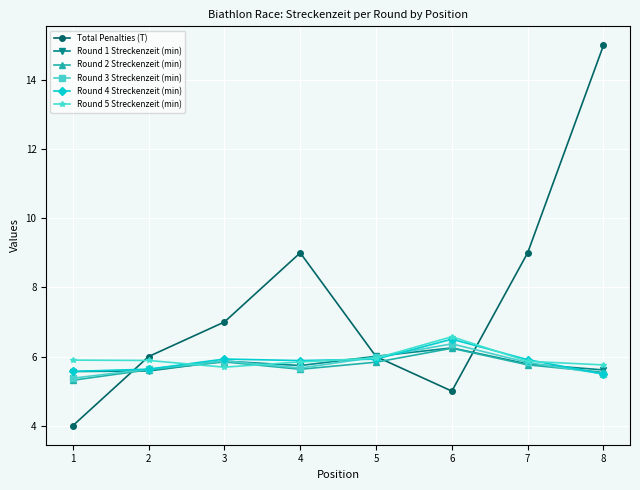

True or false: Round 3 Streckenzeit (min) and Round 1 Streckenzeit (min) cross at least once.

True